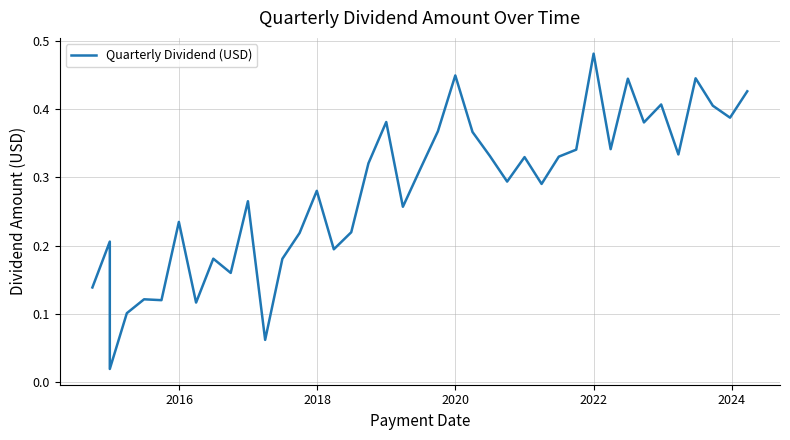

Reading right to left, list all the values displayed in this chart.

0.4	0.4	0.4	0.4	0.3	0.4	0.4	0.4	0.3	0.5	0.3	0.3	0.3	0.3	0.3	0.3	0.4	0.4	0.4	0.3	0.3	0.4	0.3	0.2	0.2	0.3	0.2	0.2	0.1	0.3	0.2	0.2	0.1	0.2	0.1	0.1	0.1	0.0	0.2	0.1